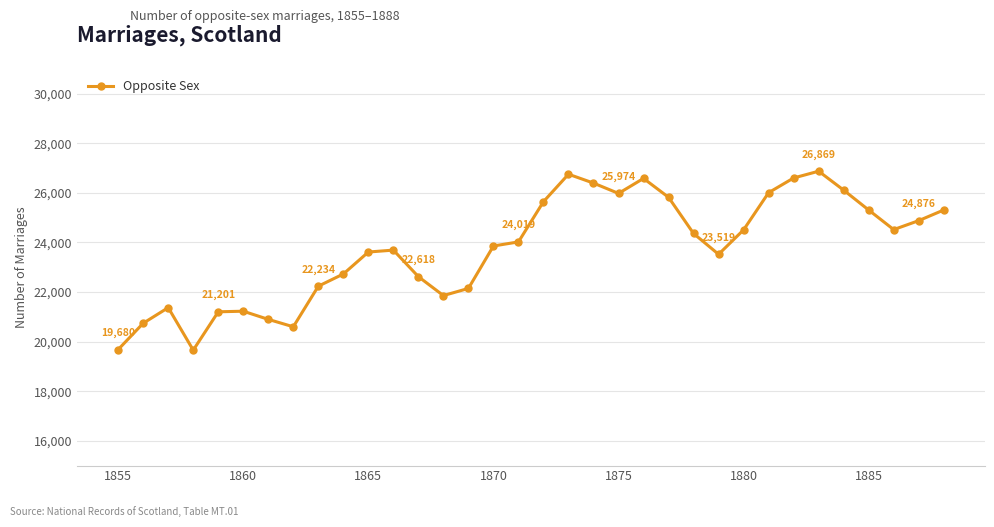

How many lines are shown in the chart?

1